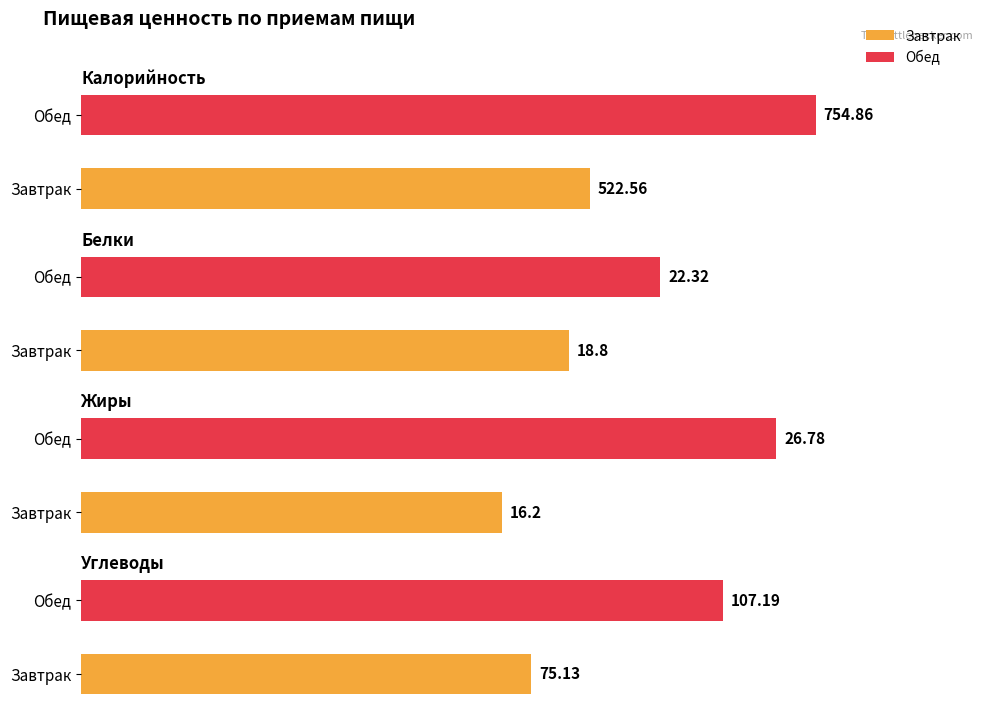

At how many categories does at least one series exceed 262?

2